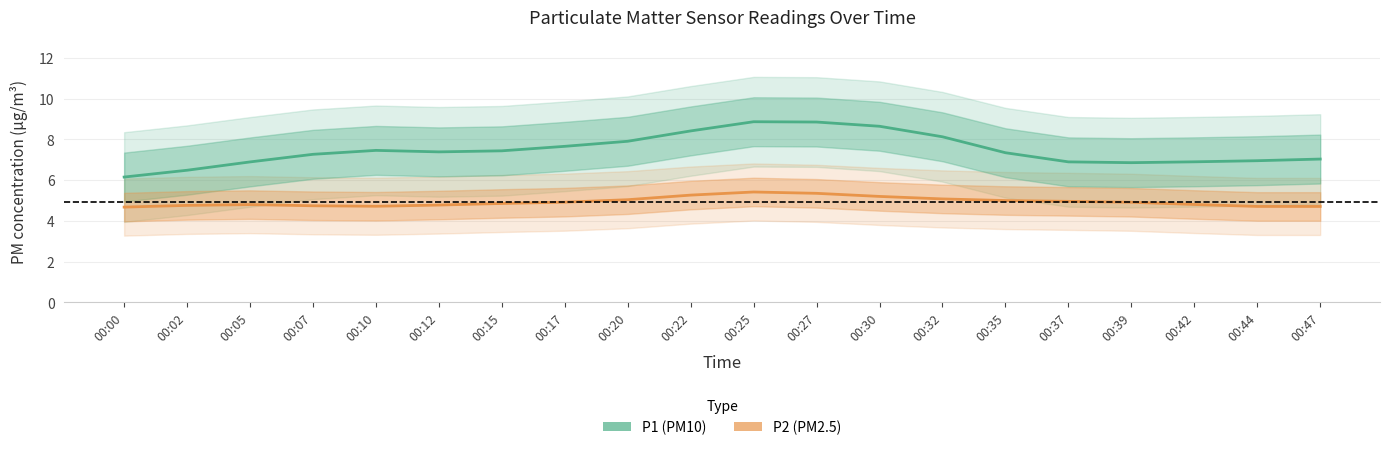

True or false: P1 has more than 2 interior local peaks.

False